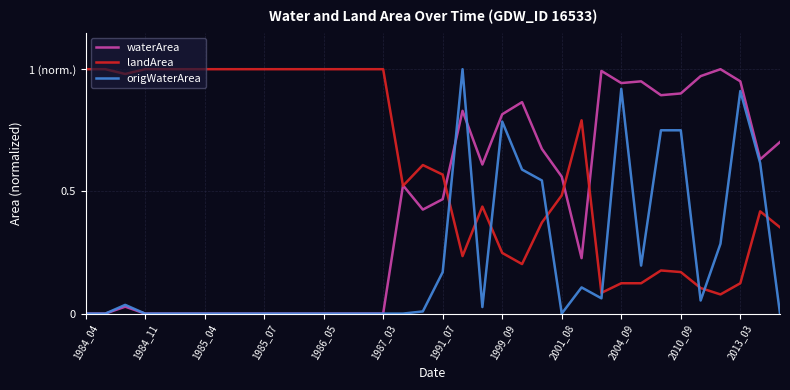

True or false: waterArea and origWaterArea cross at least once.

True